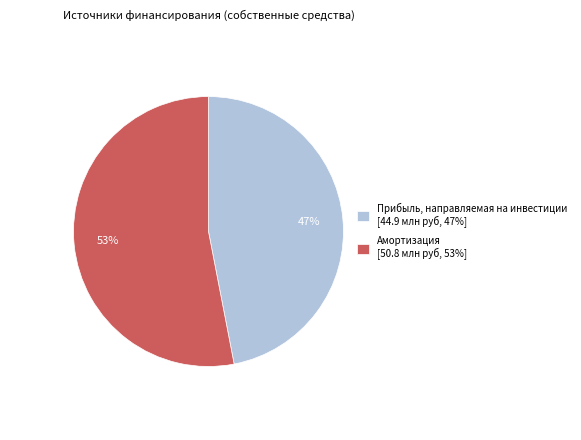

What is the largest slice in the pie chart?

Амортизация [50.8 млн руб, 53%]